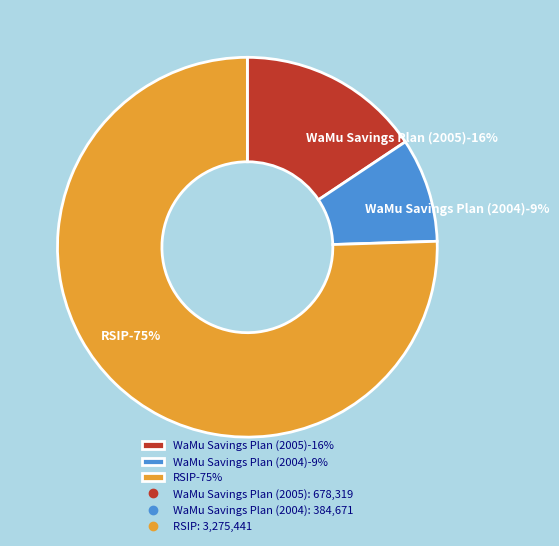

Is there a majority slice in this chart?

Yes